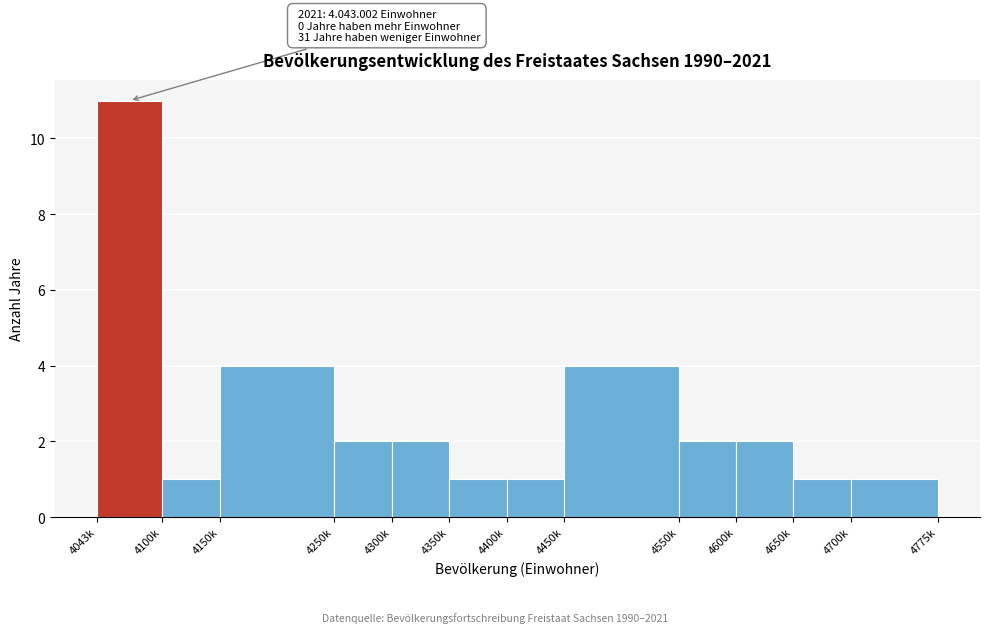

Reading left to right, transcribe all the data shown in this chart.

4043k=11	4100k=1	4150k=4	4250k=2	4300k=2	4350k=1	4400k=1	4450k=4	4550k=2	4600k=2	4650k=1	4700k=1